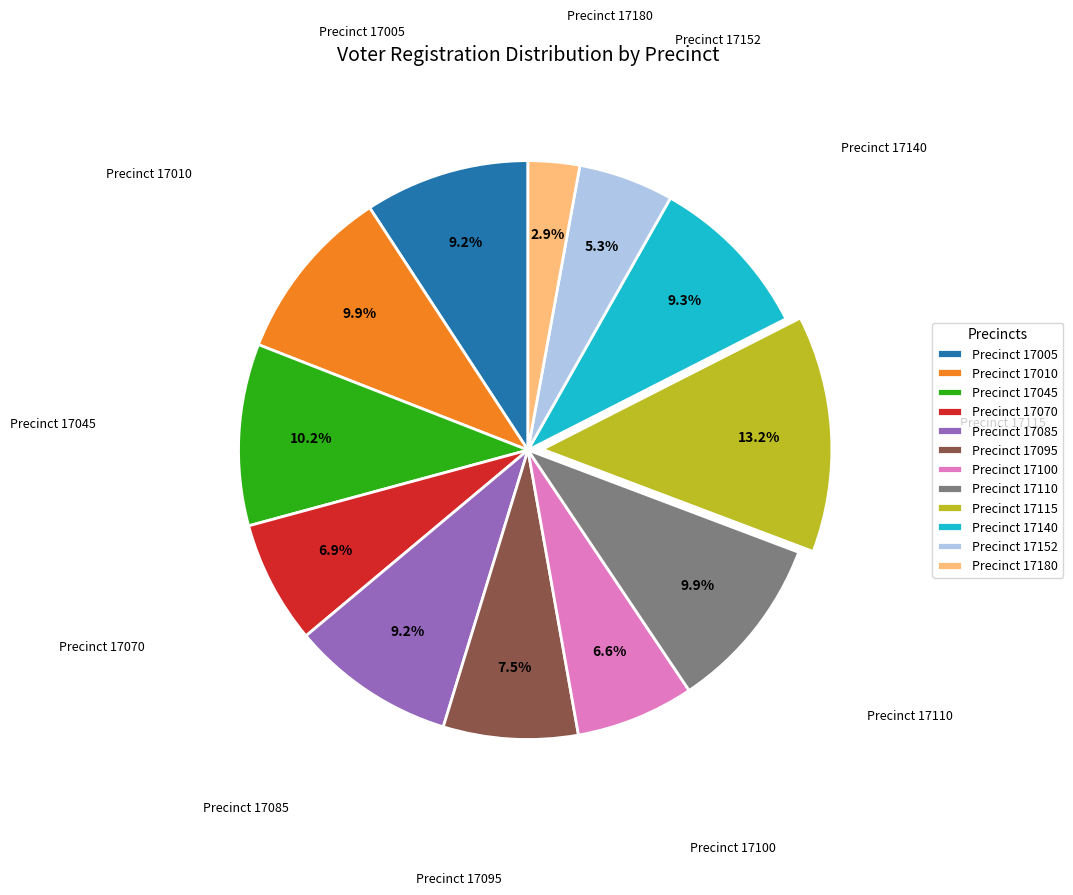

Does any single category account for the majority?

No